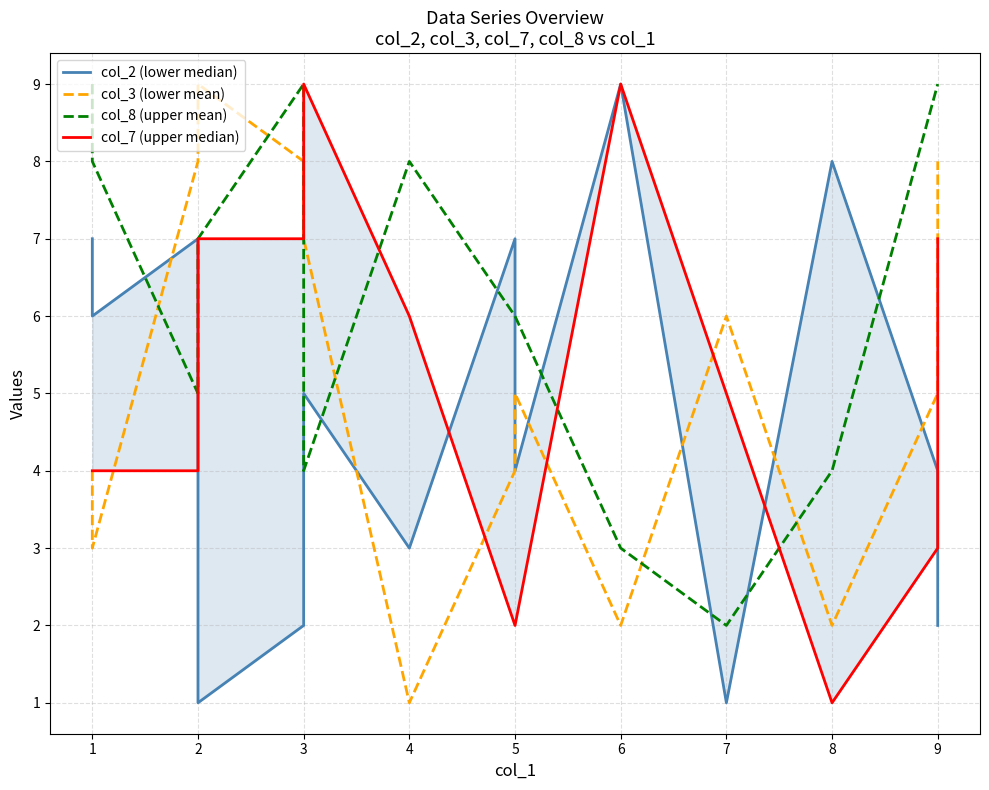

How many data points does each series have?

15